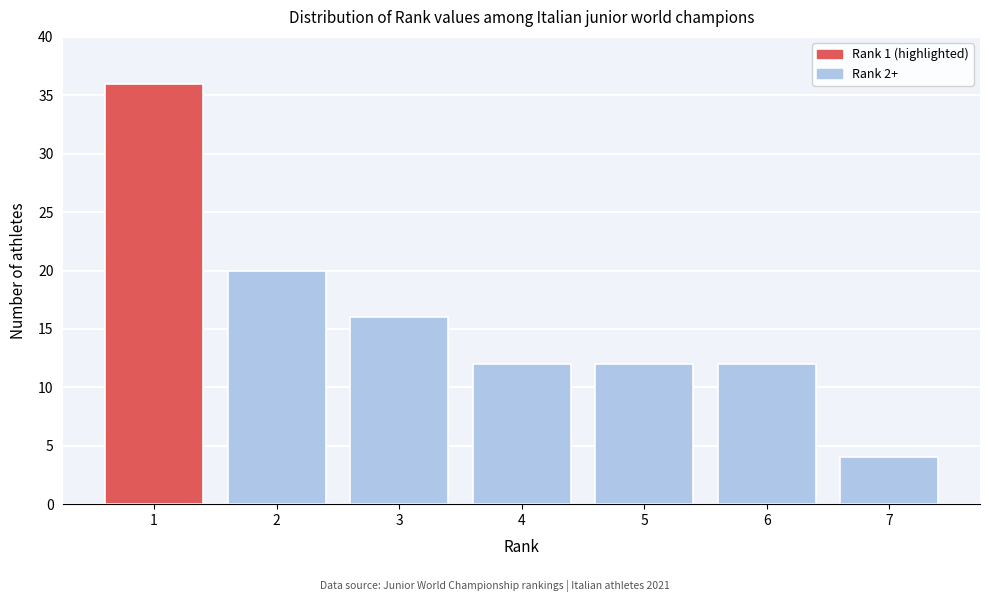

Reading left to right, what are all the values shown in this chart?

1=36	2=20	3=16	4=12	5=12	6=12	7=4